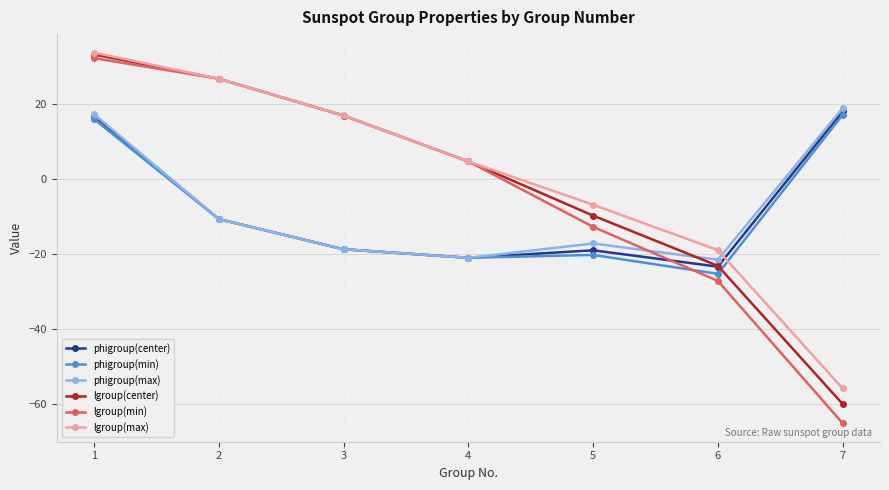

Between 2 and 4, which series saw the biggest shift?

lgroup(max)